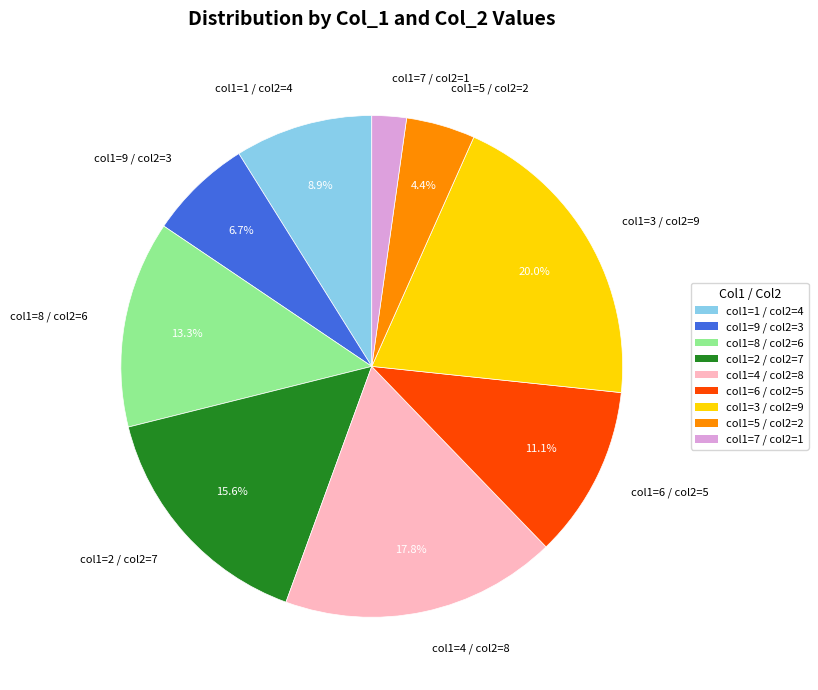

What portion of the pie excludes col1=3 / col2=9?

80.0%